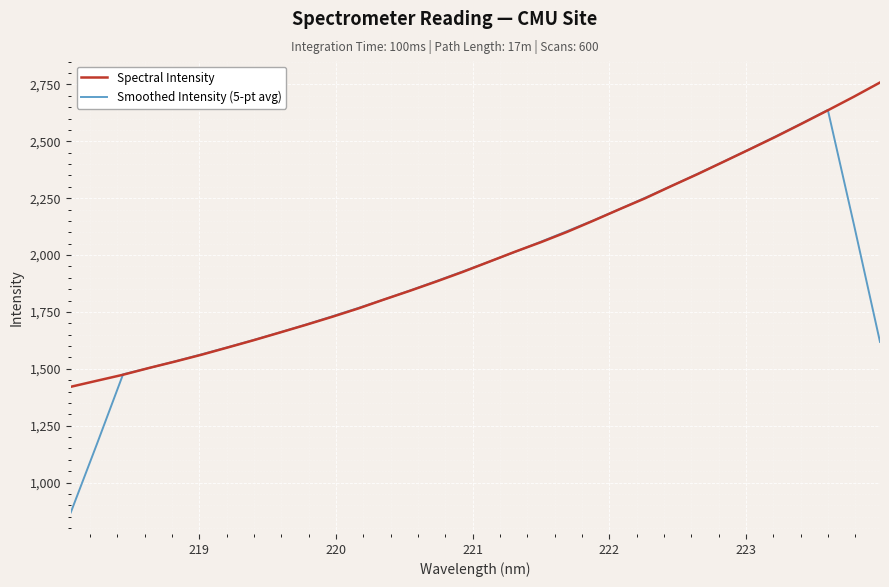

What is the minimum value for Spectral Intensity?

1421.1